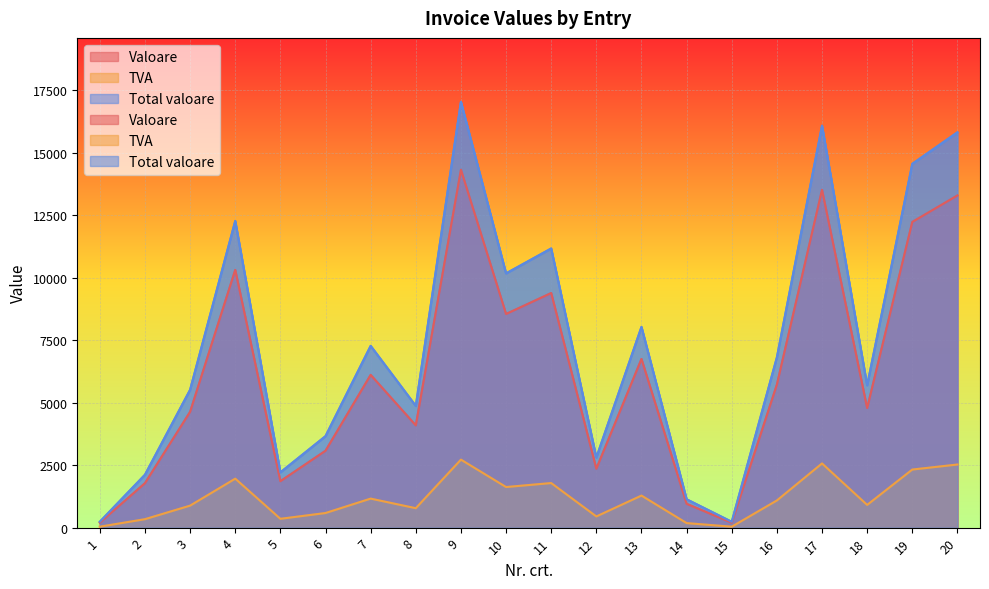

What are all the series names shown in the legend?

Valoare, TVA, Total valoare